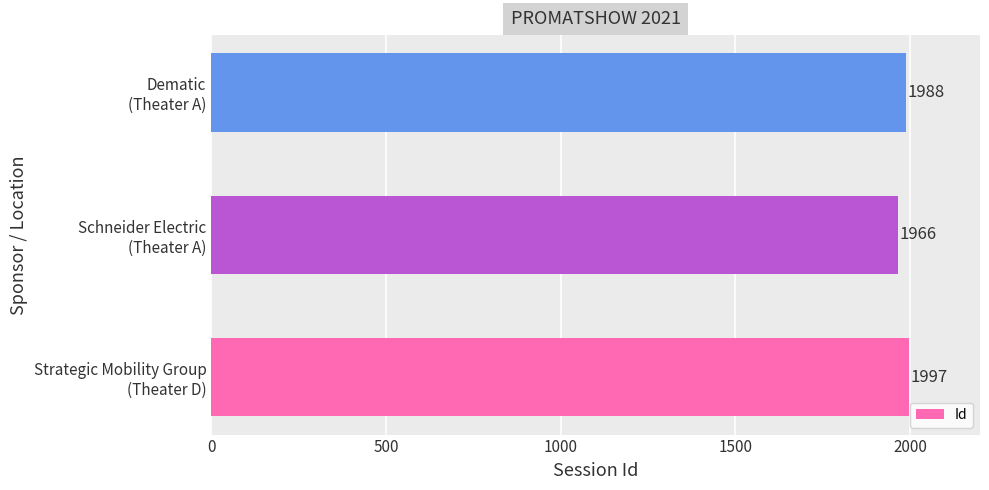

Count the number of categories in the chart.

3